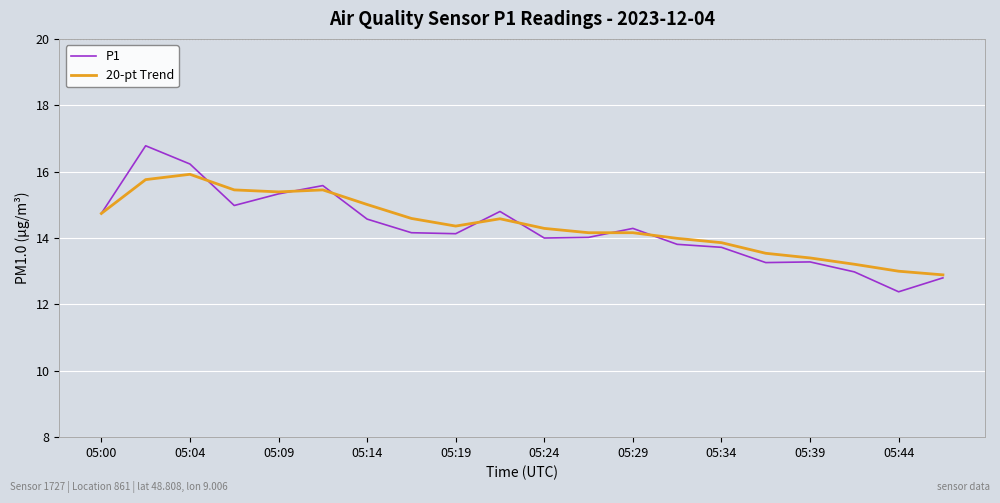

What is the sum of all 20-pt Trend values?

287.8